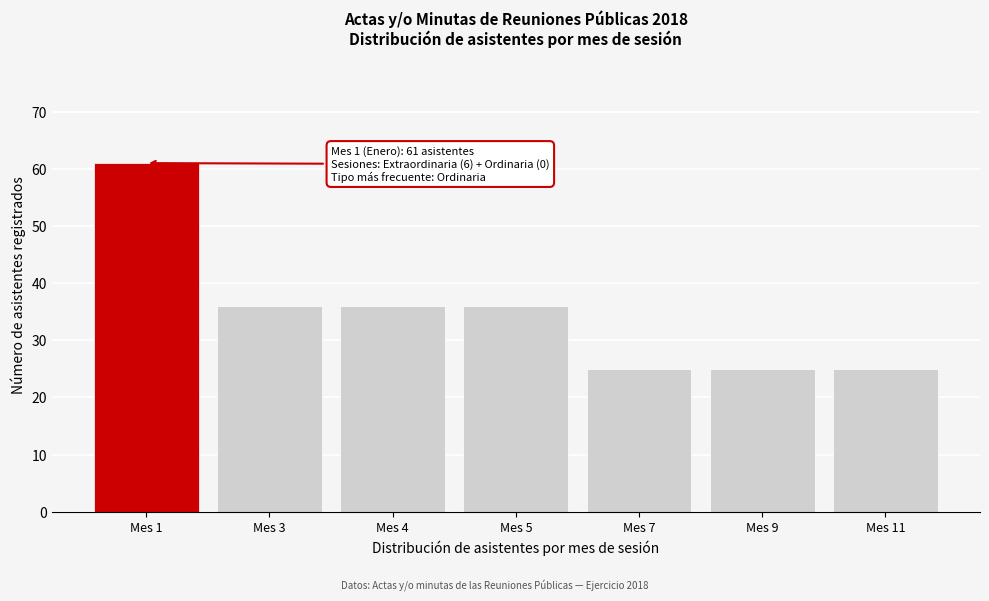

Reading left to right, what are all the values shown in this chart?

61	36	36	36	25	25	25